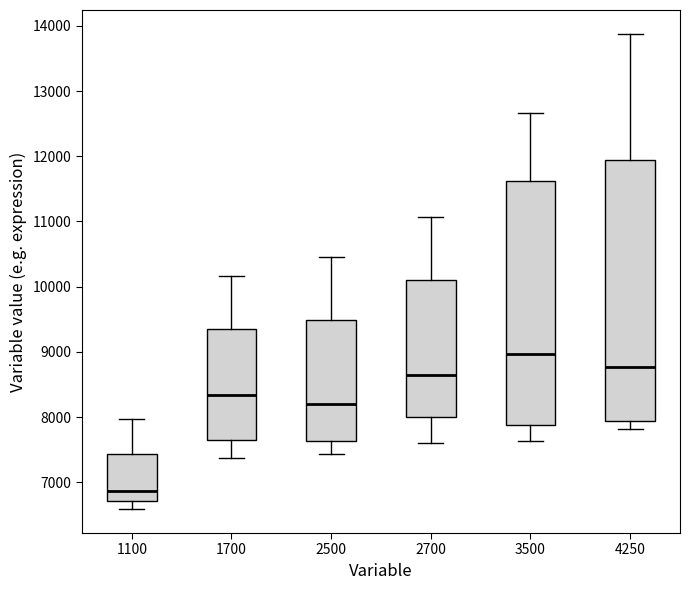

Comparing the boxes themselves (not the whiskers), which one is the tallest?

4250